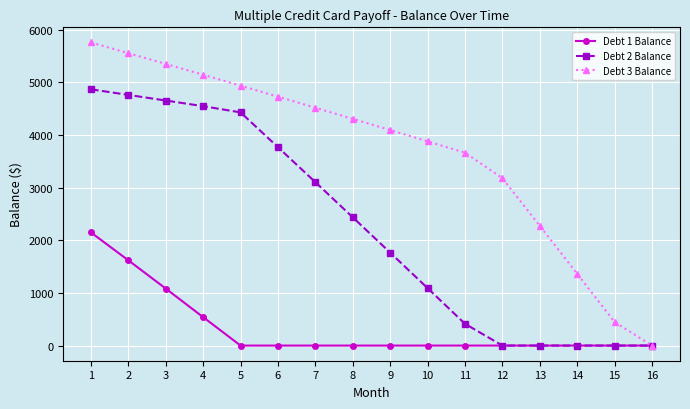

Is the value of Debt 3 Balance at 2 greater than the value of Debt 2 Balance at 16?

Yes